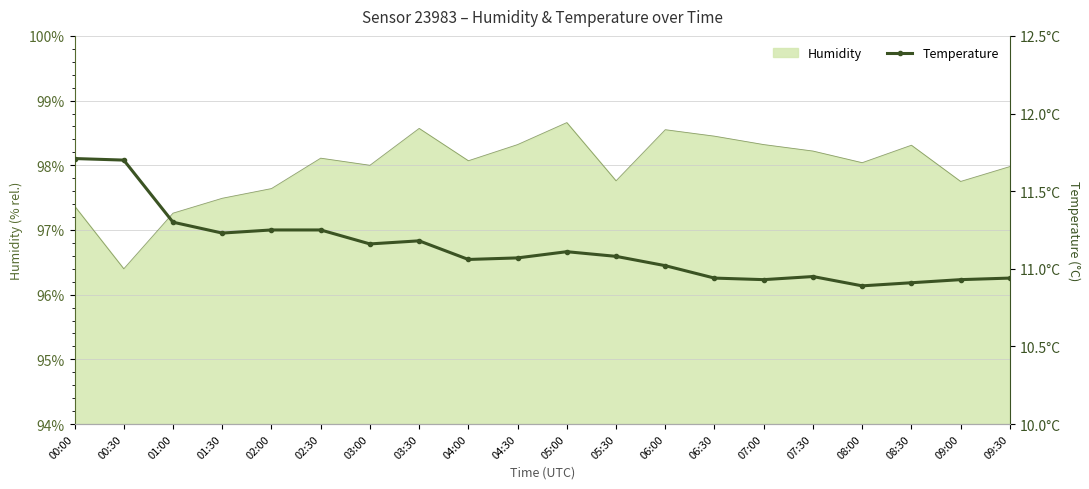

True or false: the data shows 11.2 at 02:00.

True